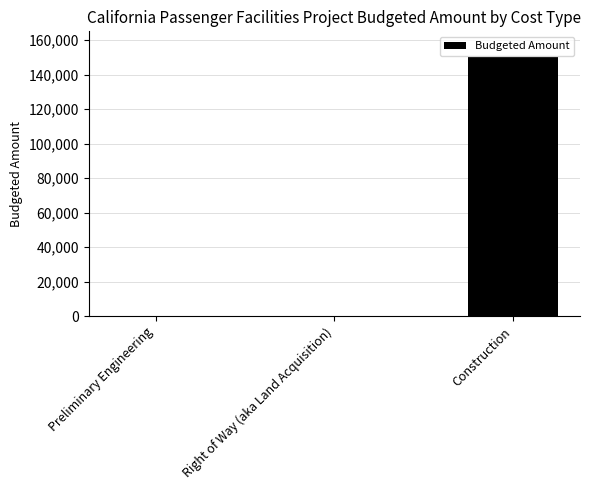

What is the sum of the values at Preliminary Engineering and Construction?

150000